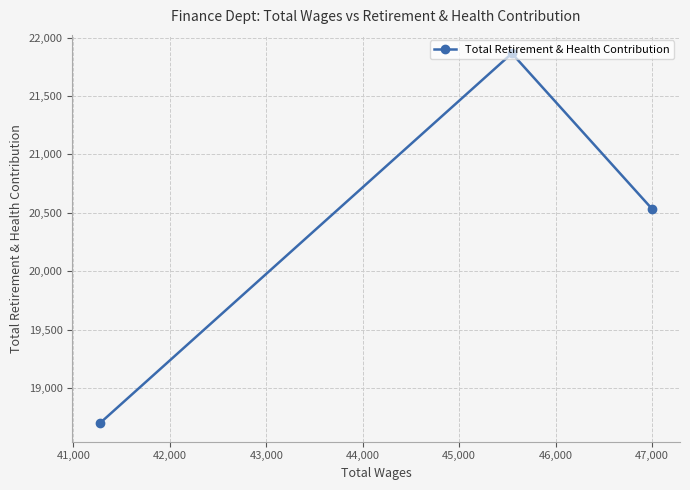

Is this an area chart (filled region under the line)?

No